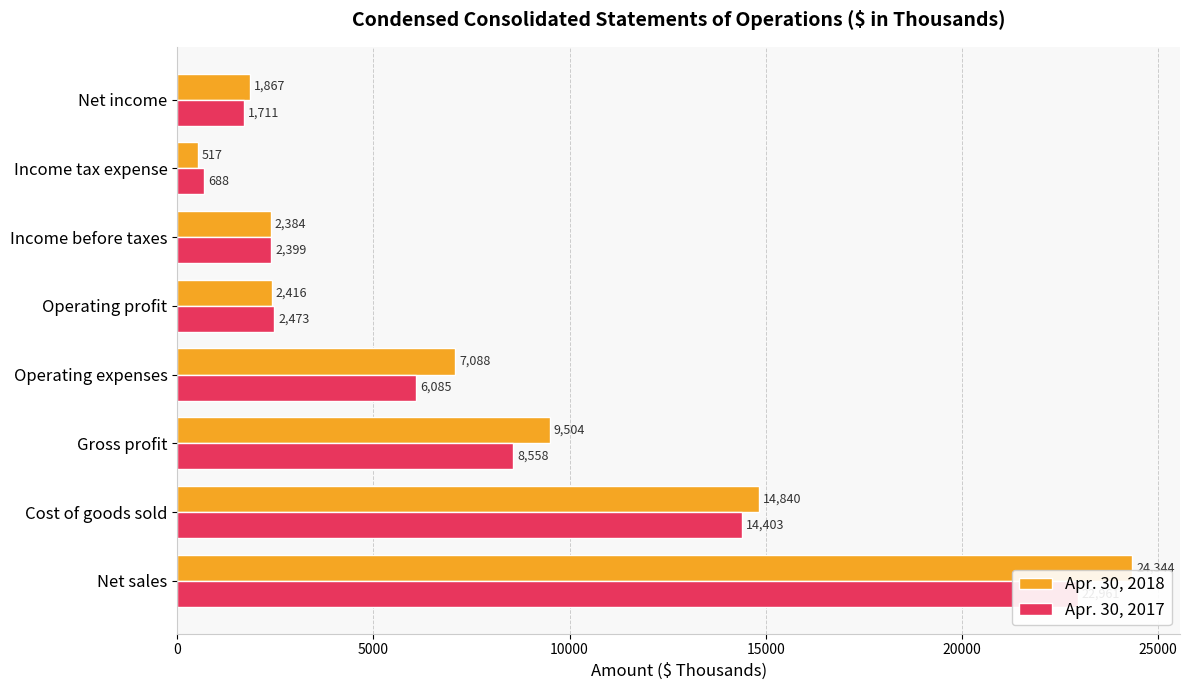

What is the difference between the maximum and minimum values in the Apr. 30, 2018 series?

23827